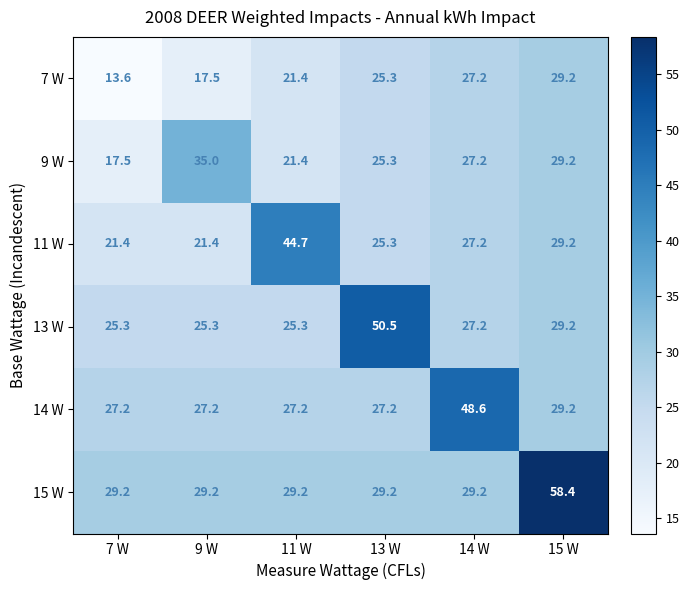

Rank the series at 9 W from lowest to highest value.

7 W, 11 W, 13 W, 14 W, 15 W, 9 W